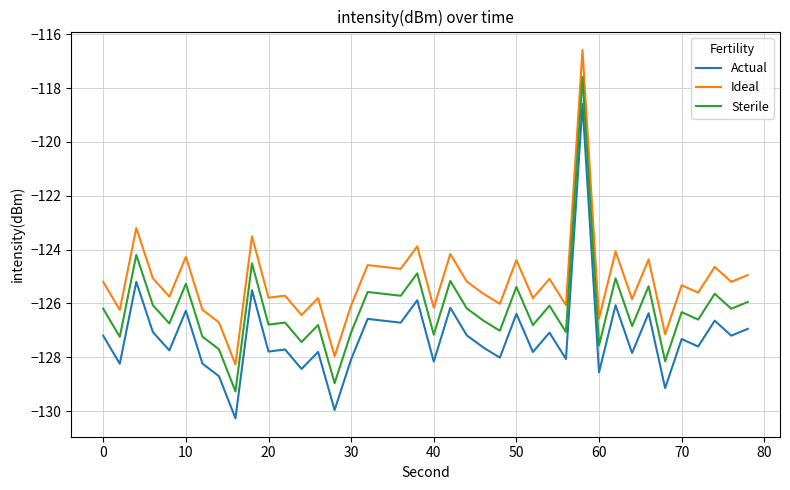

What are all the series names shown in the legend?

Actual, Ideal, Sterile